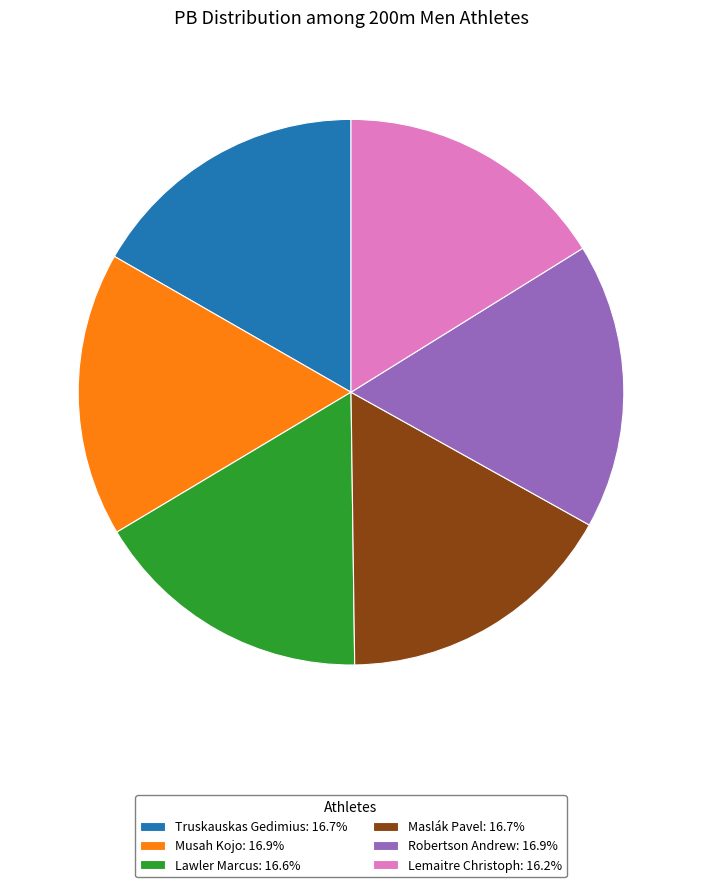

Is the sum of Robertson Andrew: 16.9% and Maslák Pavel: 16.7% greater than half?

No